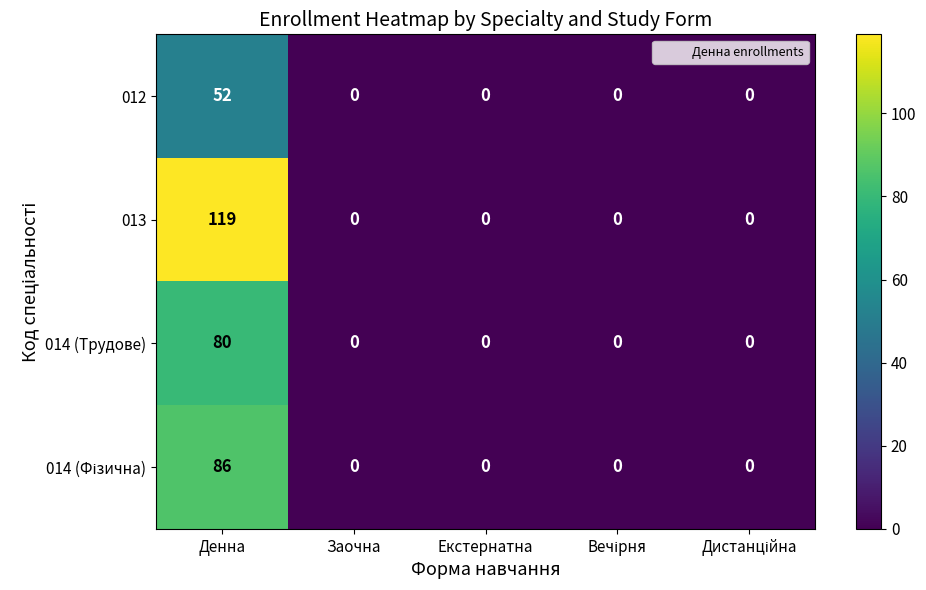

What is the maximum value for 014 (Трудове)?

80